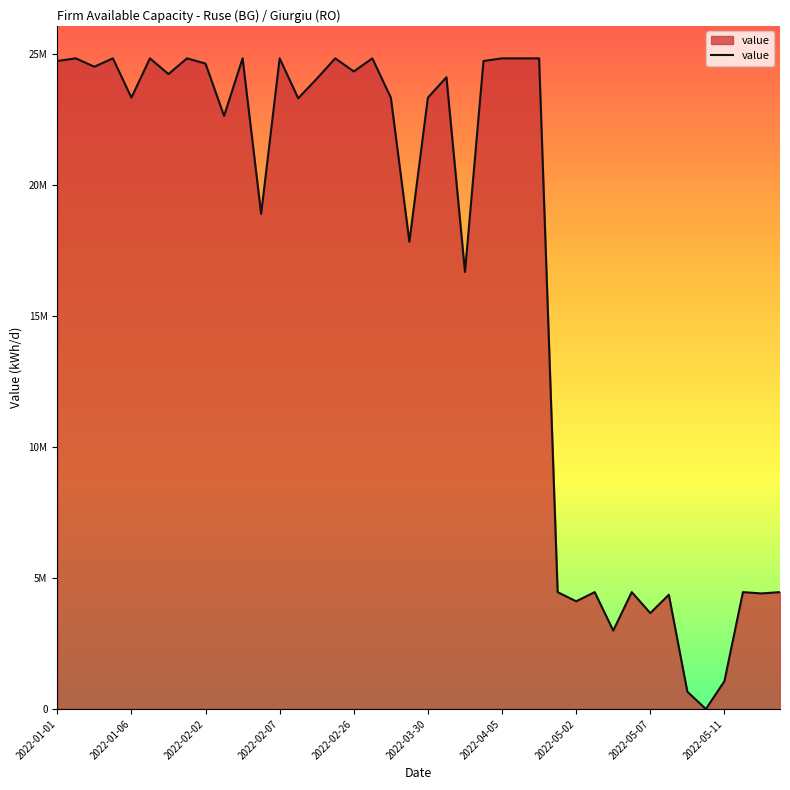

Does the chart have visible grid lines?

No